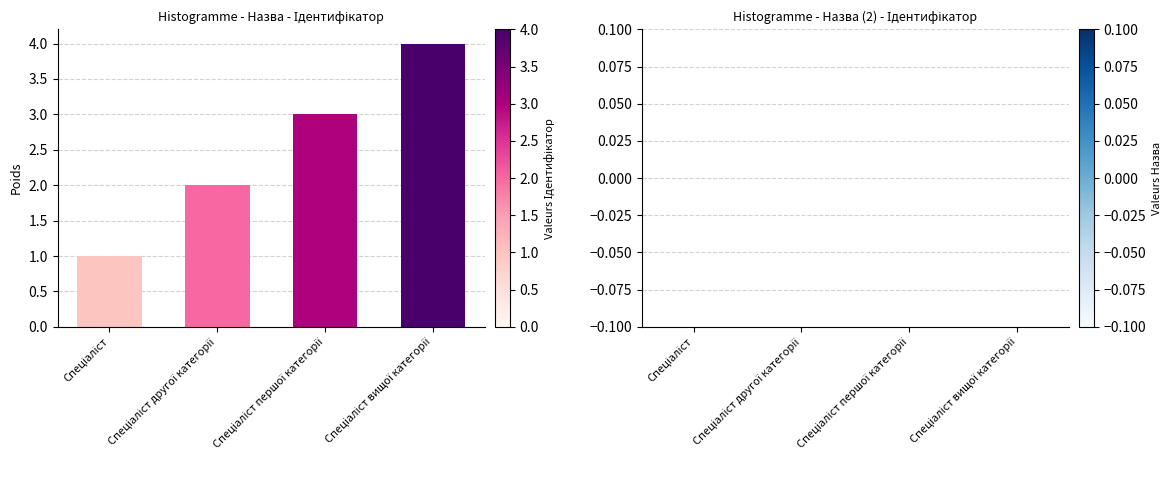

What is the maximum value shown in the chart?

4